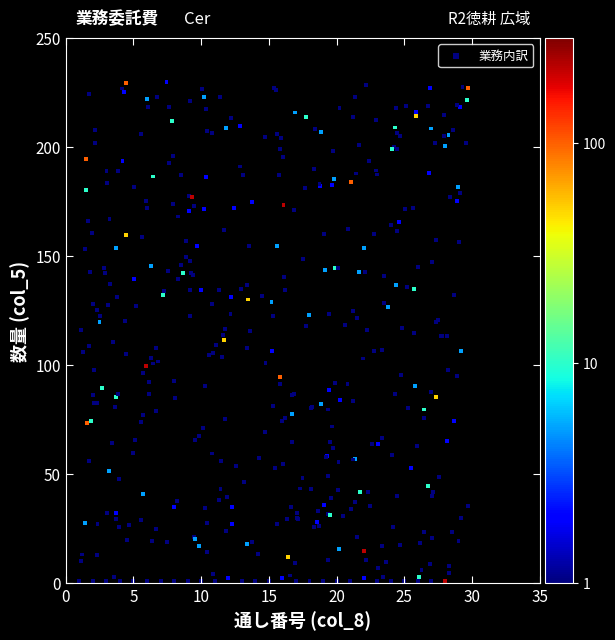

What is the range of Y values (max minus min)?

228.9